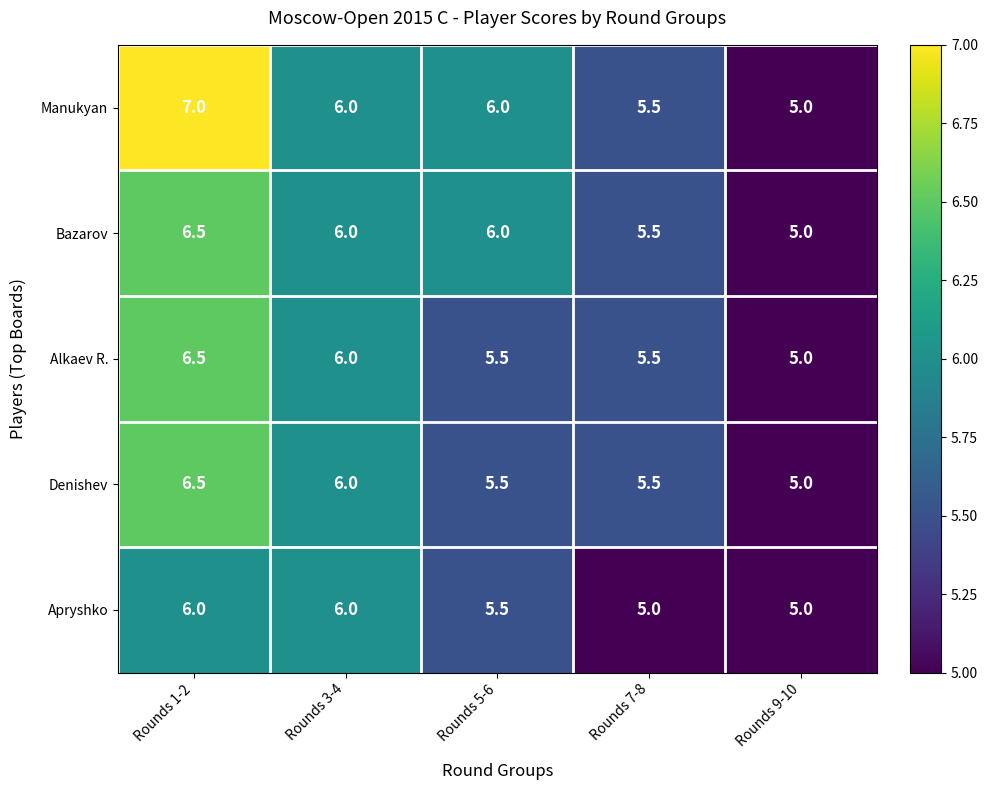

What is the difference between the highest and lowest values at Rounds 5-6?

0.5